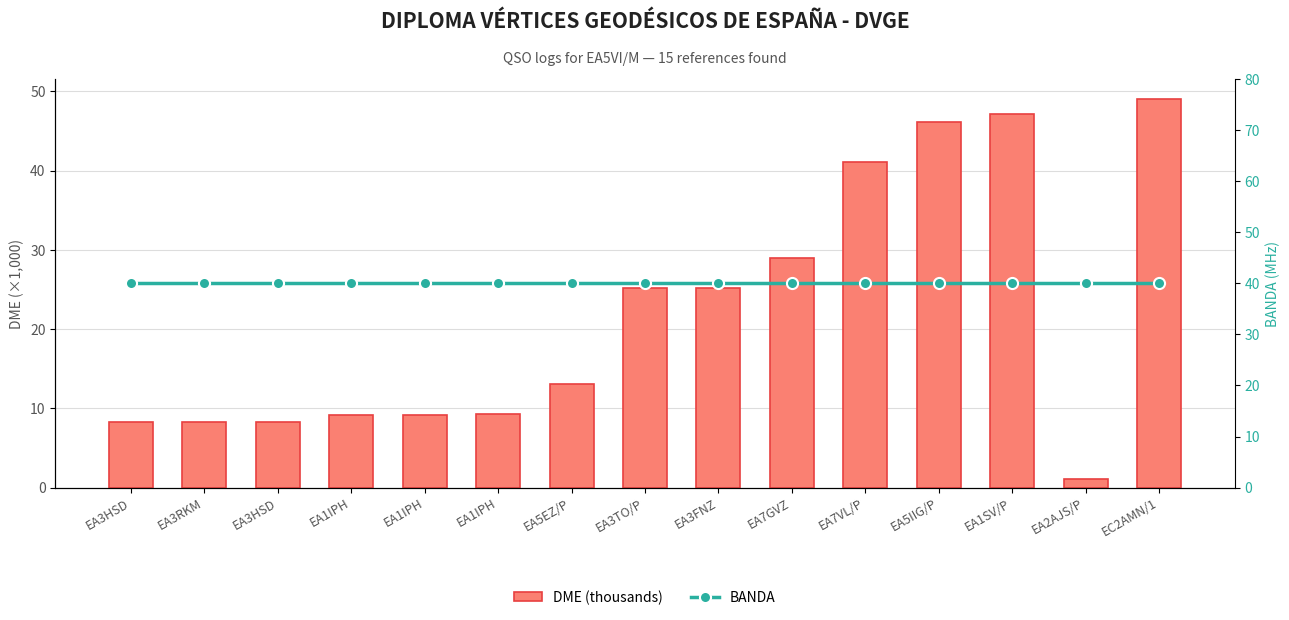

Where is DME (thousands) nearest to the value 25?

EA3TO/P